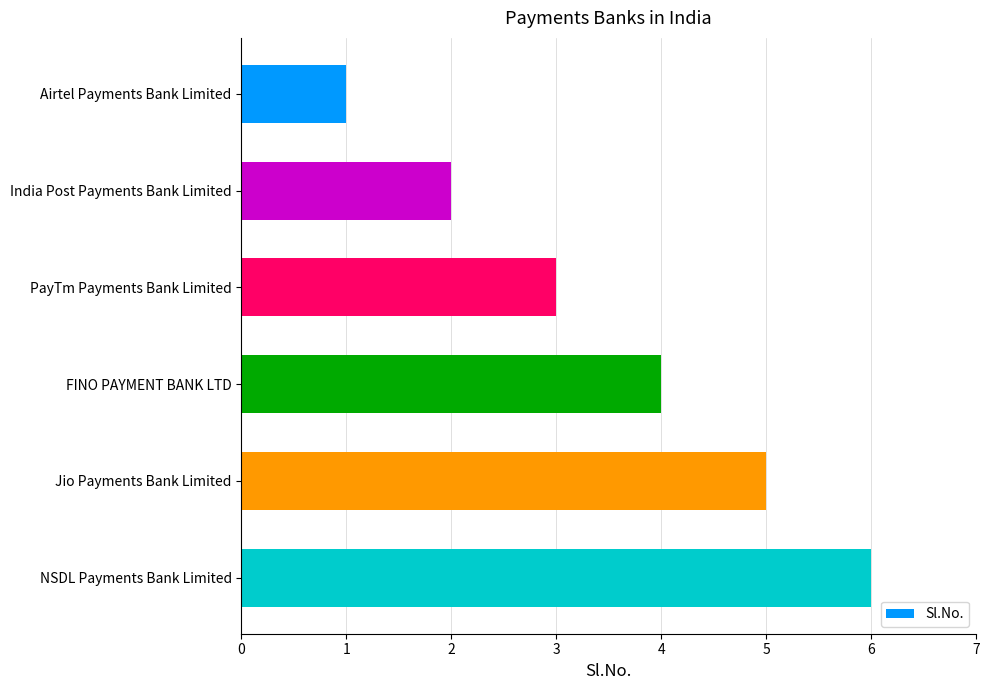

How many values are between 2 and 5?

4